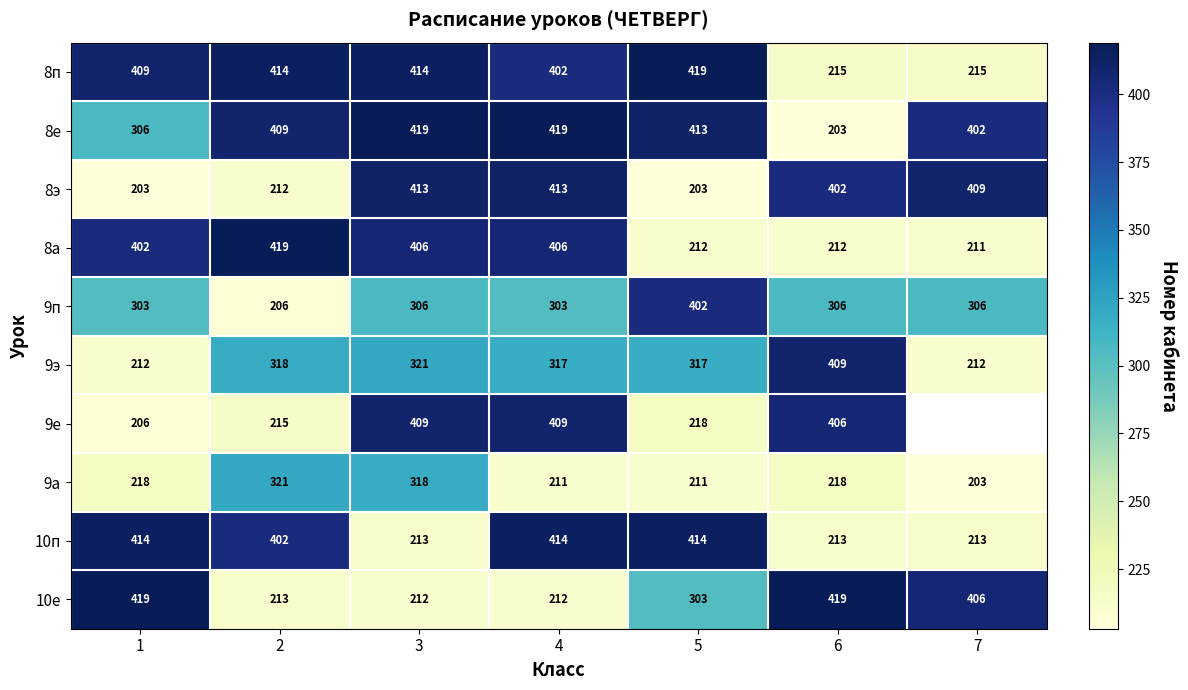

How many values in the 9а series are below 218?

3